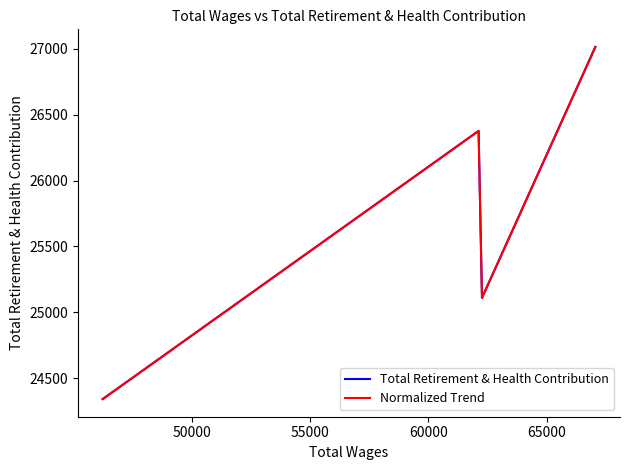

What is the difference between the maximum and minimum values in the Total Retirement & Health Contribution series?

2671